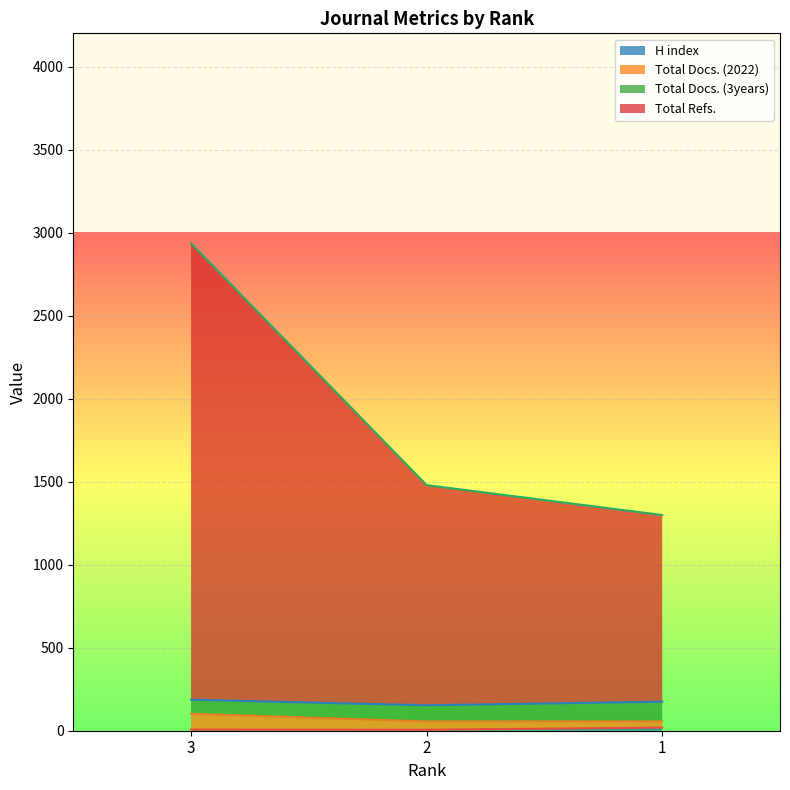

At how many categories does at least one series exceed 2930?

1